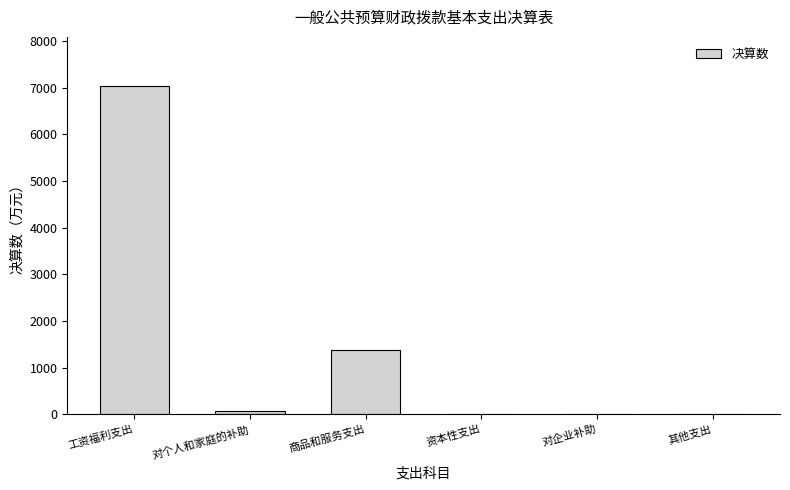

What is the greatest value displayed?

7036.2